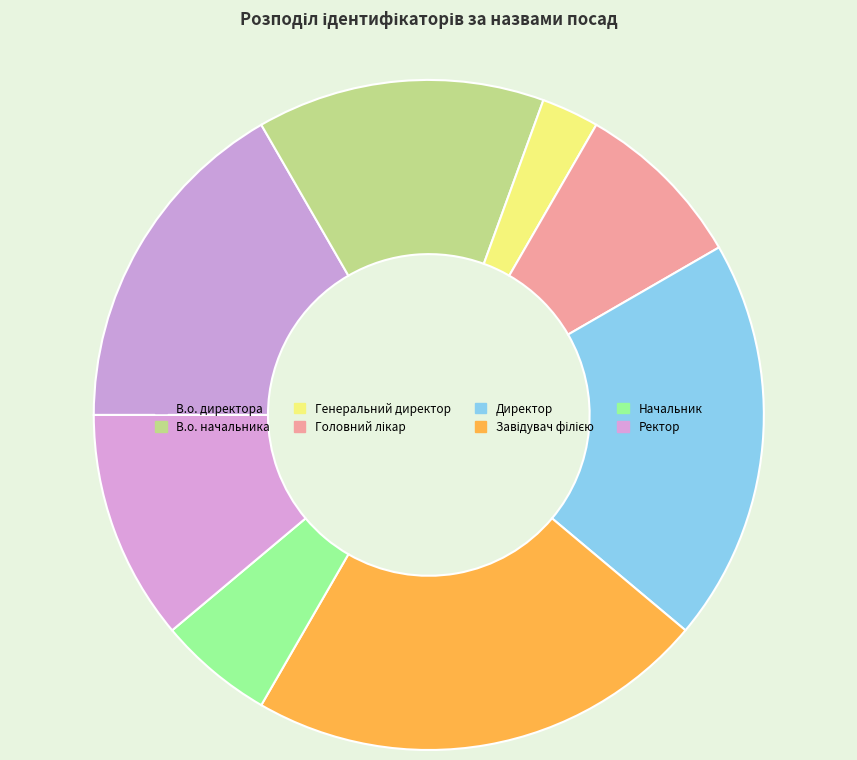

To the nearest percent, what is the combined percentage of Ректор and В.о. начальника?

25%